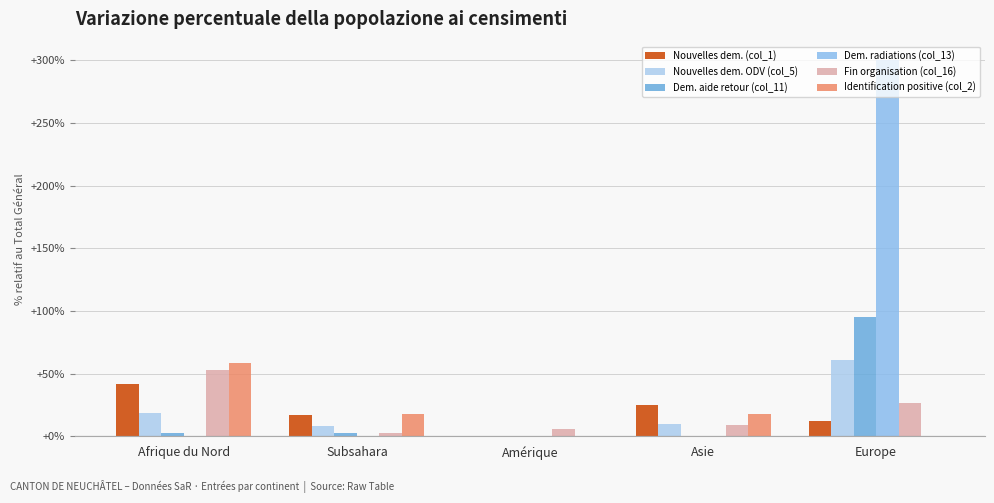

What position from the right is Asie?

2